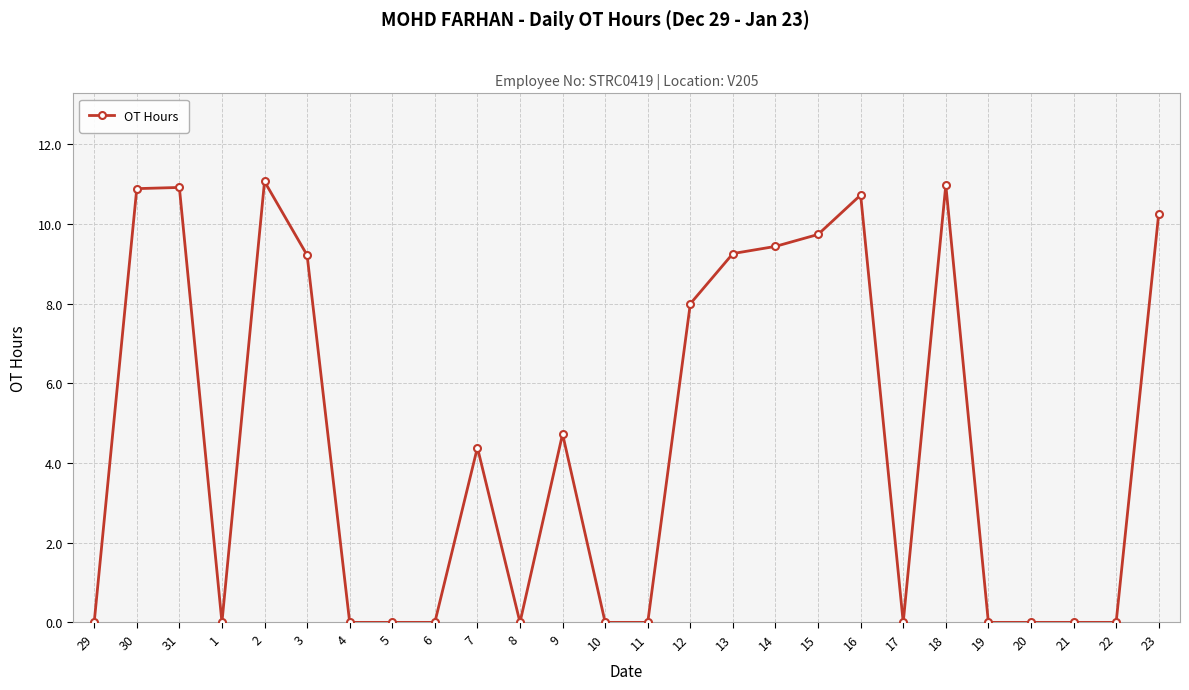

What is the sum of the values at 5 and 2?

11.1